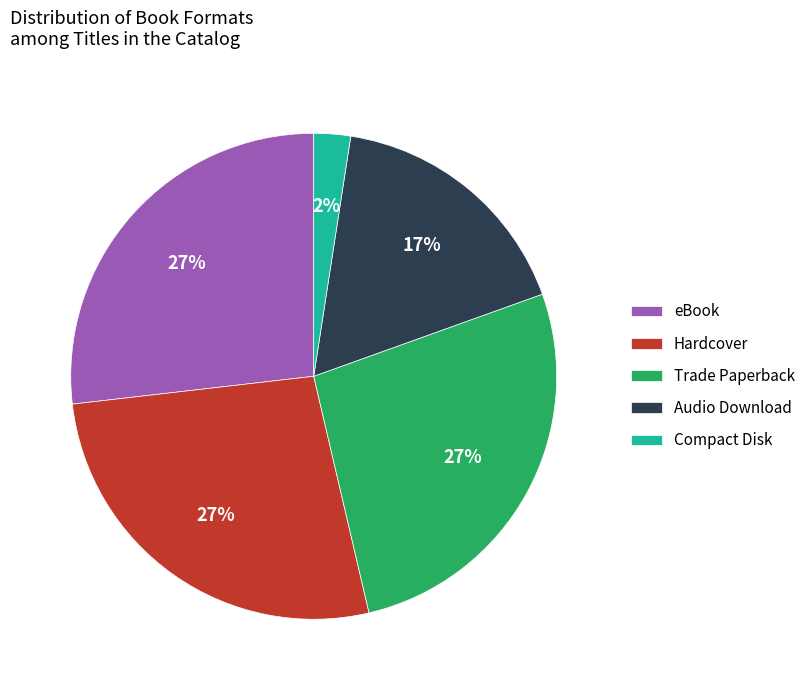

What percentage is the Audio Download slice, to the nearest percent?

17%